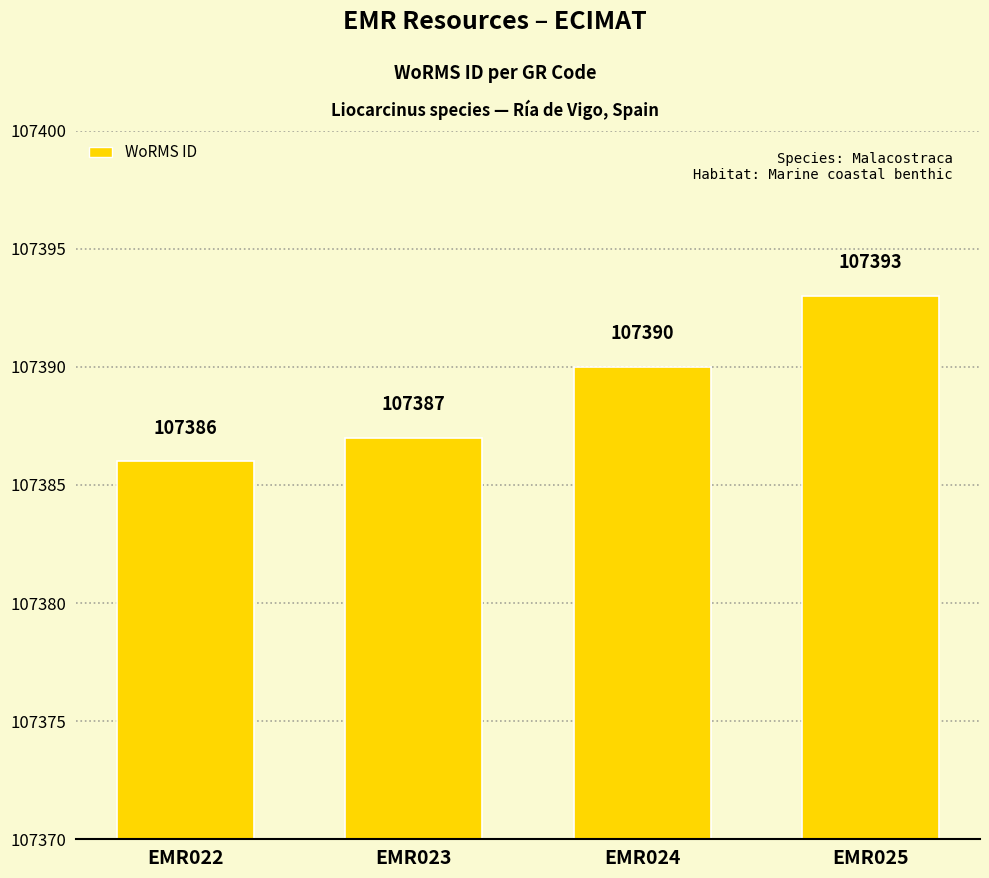

Are the bars grouped side by side (vs. stacked)?

No